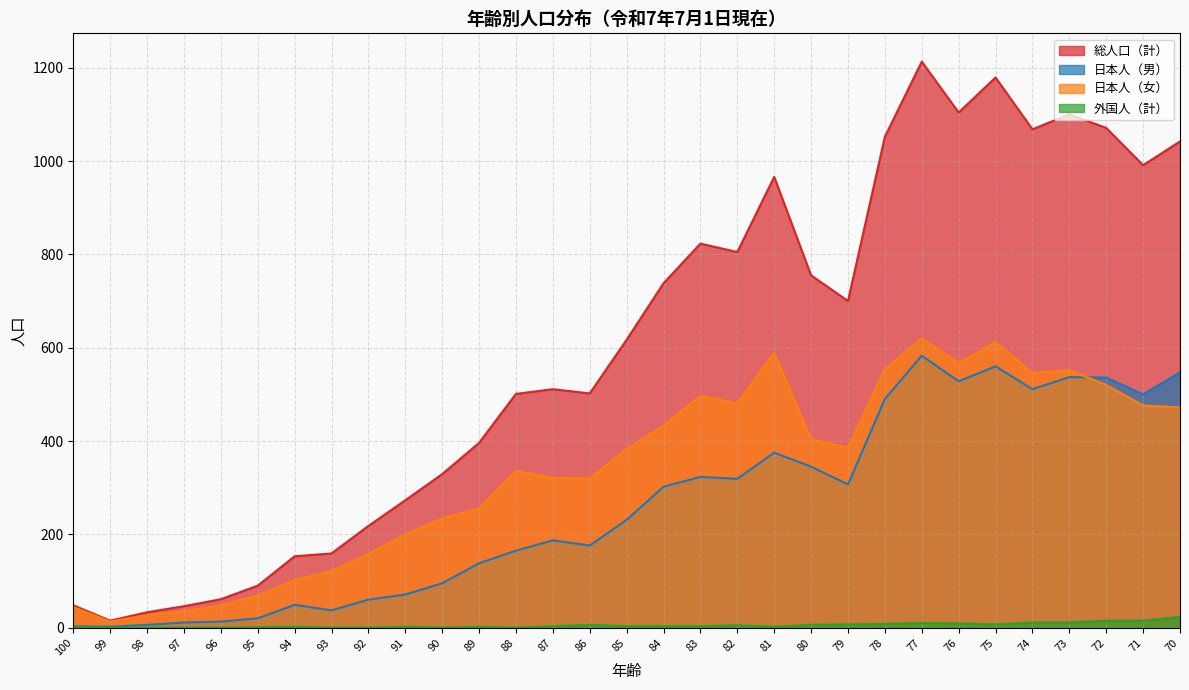

Reading left to right, what are all the values shown in this chart?

総人口（計）: 48	15	33	46	61	90	153	159	218	273	329	396	501	511	502	617	738	823	805	966	755	700	1052	1213	1104	1179	1068	1100	1071	991	1042
日本人（男）: 3	2	6	11	13	20	49	37	60	71	95	138	165	187	176	231	302	323	319	375	345	307	490	583	528	560	511	537	536	500	547
日本人（女）: 44	13	27	35	48	69	102	122	158	200	234	256	336	321	320	383	433	497	481	589	404	386	554	620	567	612	546	552	520	476	472
外国人（計）: 1	0	0	0	0	1	2	0	0	2	0	2	0	3	6	3	3	3	5	2	6	7	8	10	9	7	11	11	15	15	23